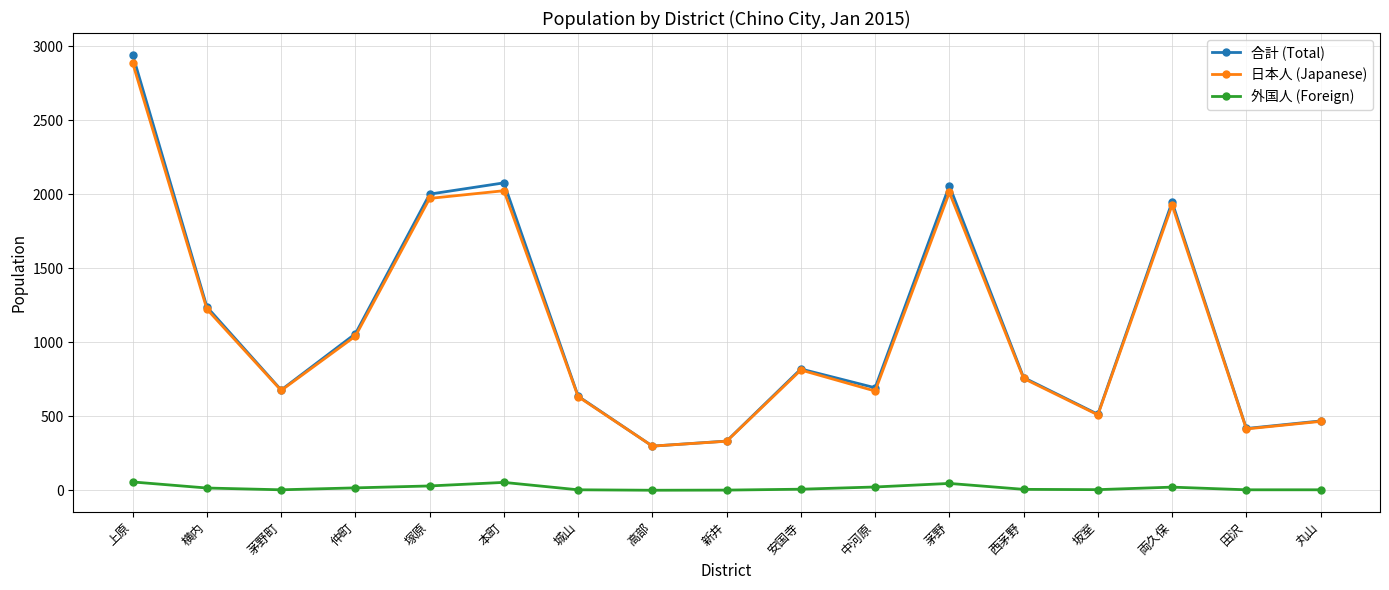

At which category does 日本人 (Japanese) reach its first local peak?

本町